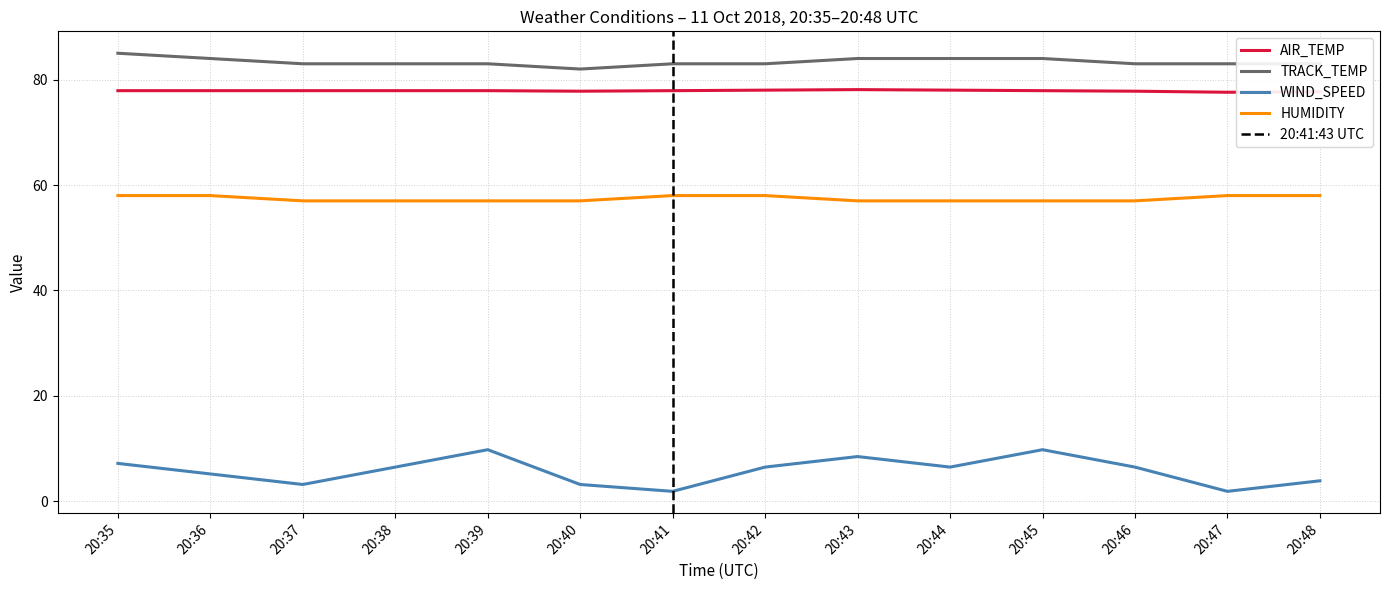

Rank the categories by AIR_TEMP value from lowest to highest.

20:47, 20:48, 20:40, 20:46, 20:35, 20:36, 20:37, 20:38, 20:39, 20:41, 20:45, 20:42, 20:44, 20:43